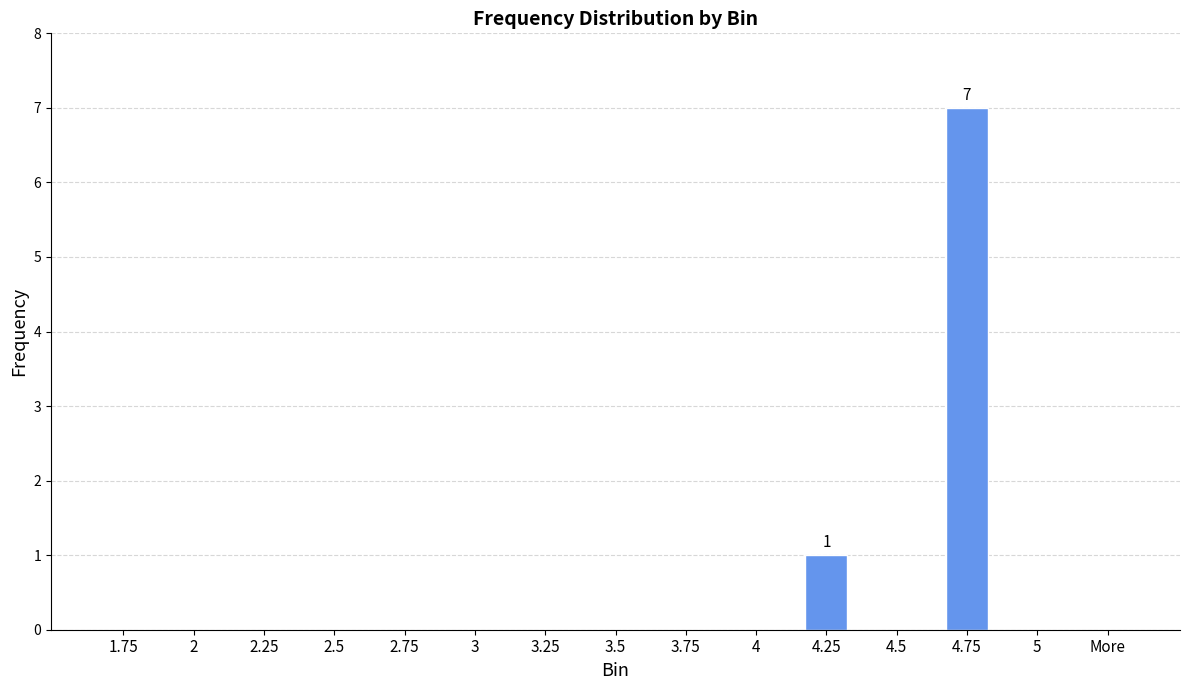

Reading left to right, extract all data points from this chart.

1.75=0	2=0	2.25=0	2.5=0	2.75=0	3=0	3.25=0	3.5=0	3.75=0	4=0	4.25=1	4.5=0	4.75=7	5=0	More=0